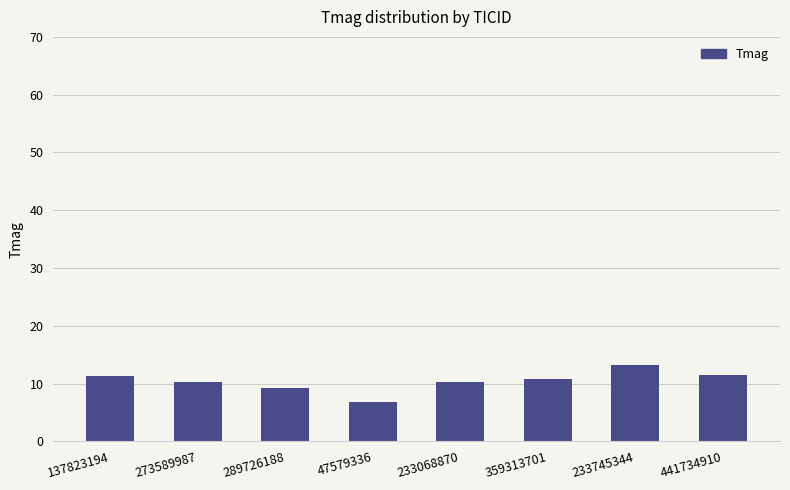

What is the sum of all values?

83.7